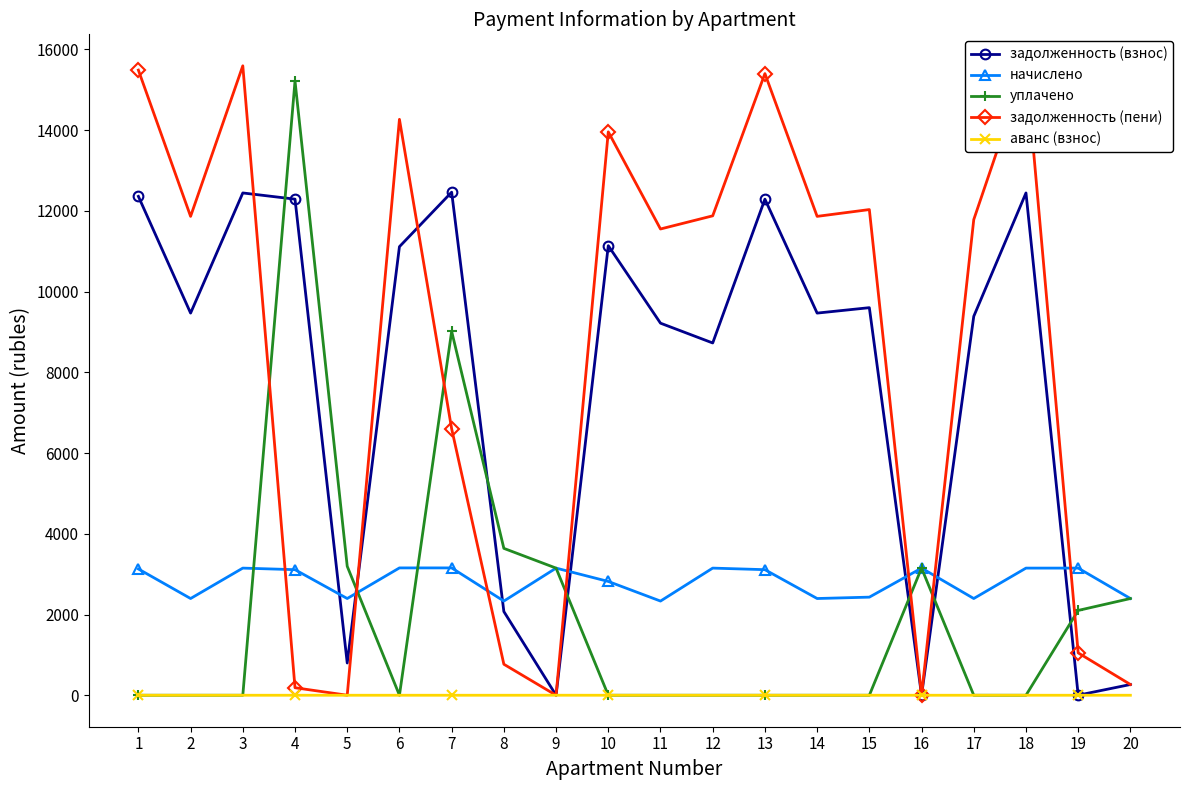

What are all the series names shown in the legend?

задолженность (взнос), начислено, уплачено, задолженность (пени), аванс (взнос)